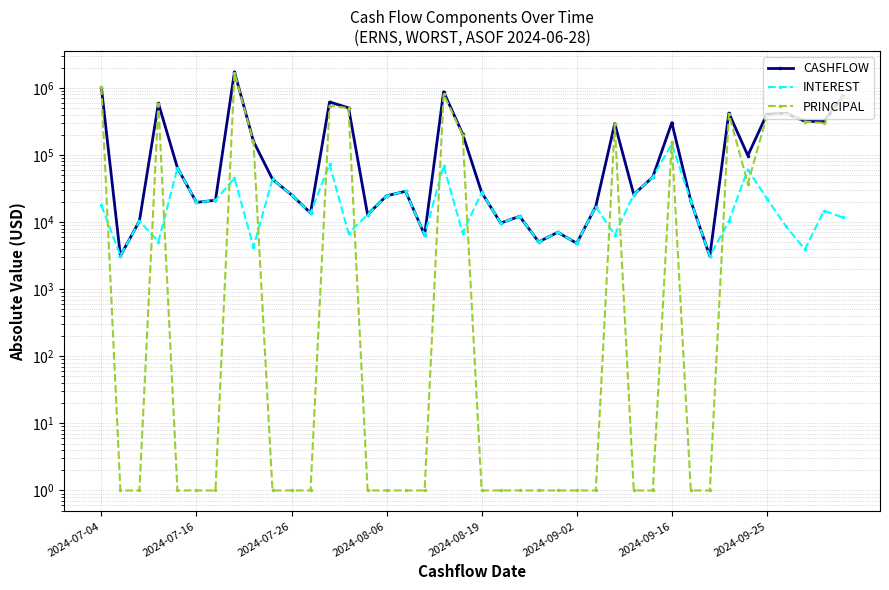

The value of CASHFLOW at 16 is 9944.3. True or false?

False